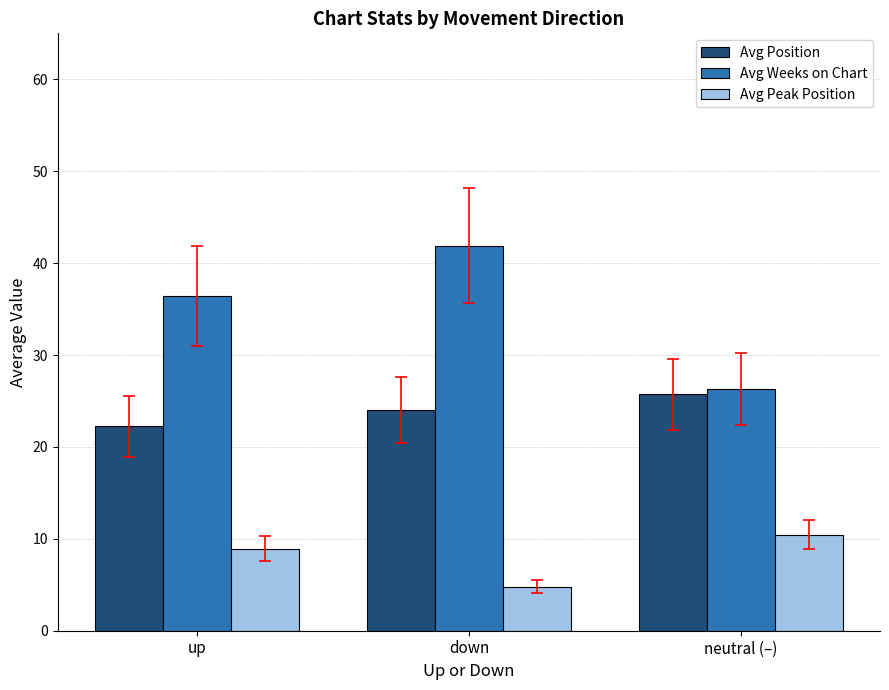

How many data points does each series have?

3